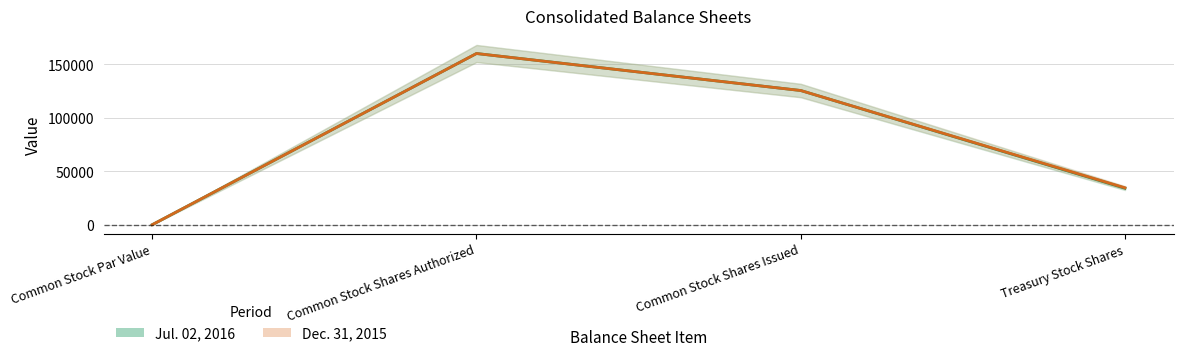

In Dec. 31, 2015, how many points are higher than both neighbors (excluding endpoints)?

1